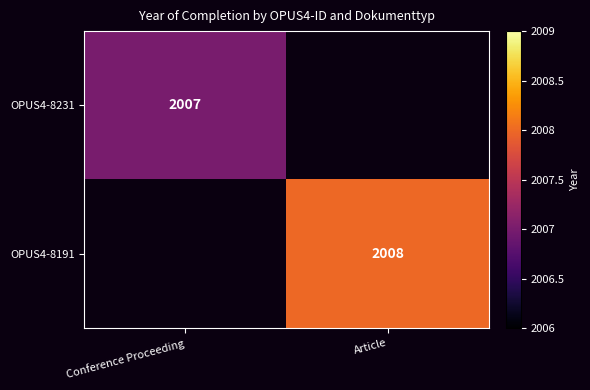

The OPUS4-8231 series shows 2007 at Conference Proceeding. True or false?

True